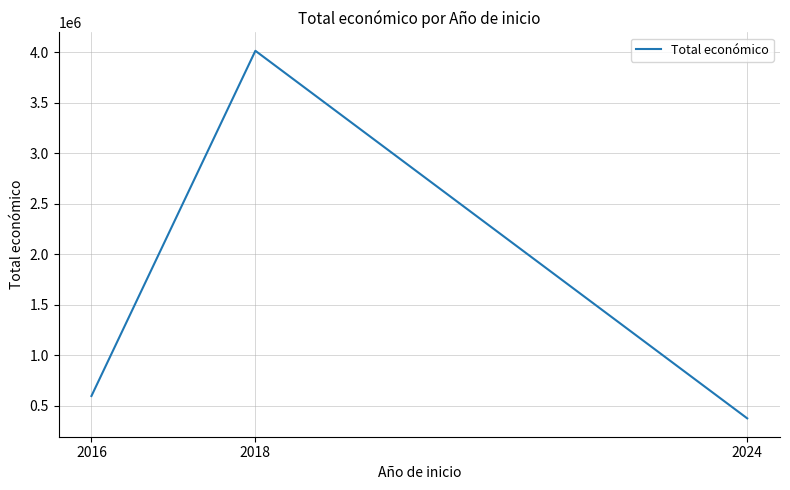

Rank the categories by value from highest to lowest.

2018, 2016, 2024